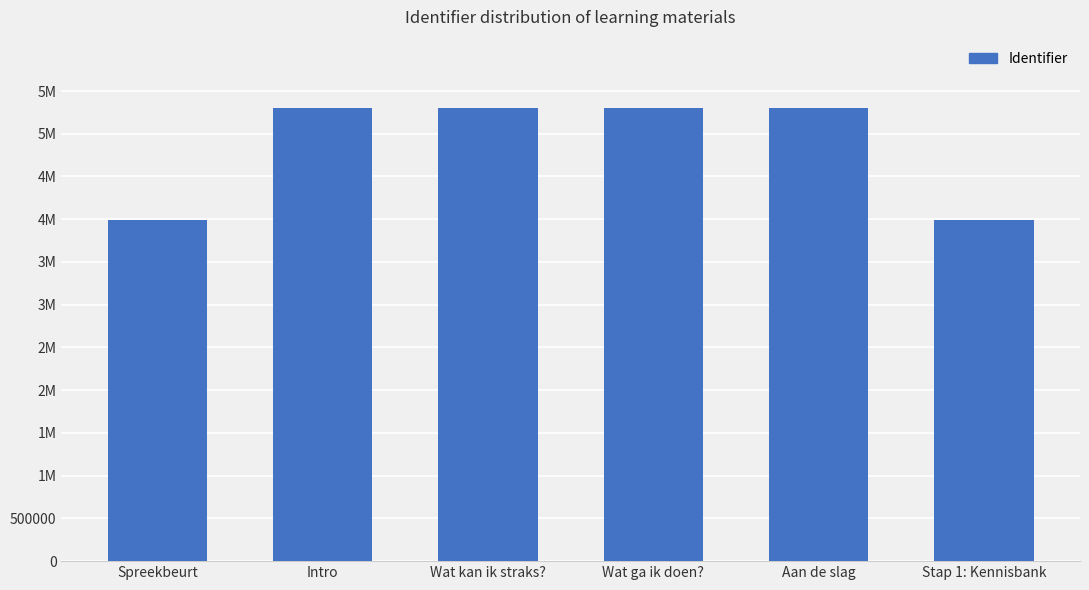

What is the value of the 2nd bar from the left?

5304849